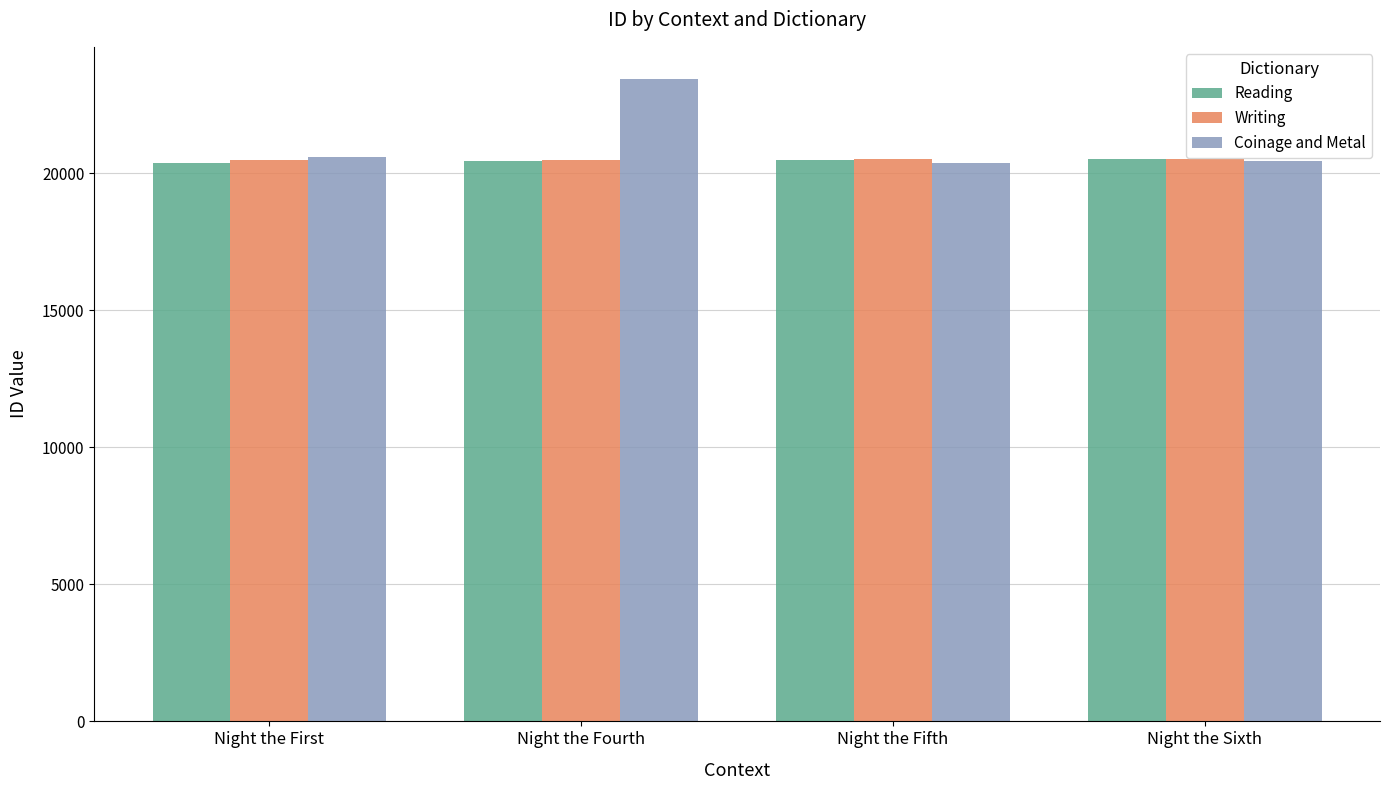

What value does the Coinage and Metal series have at Night the Sixth, to the nearest 10?

20450